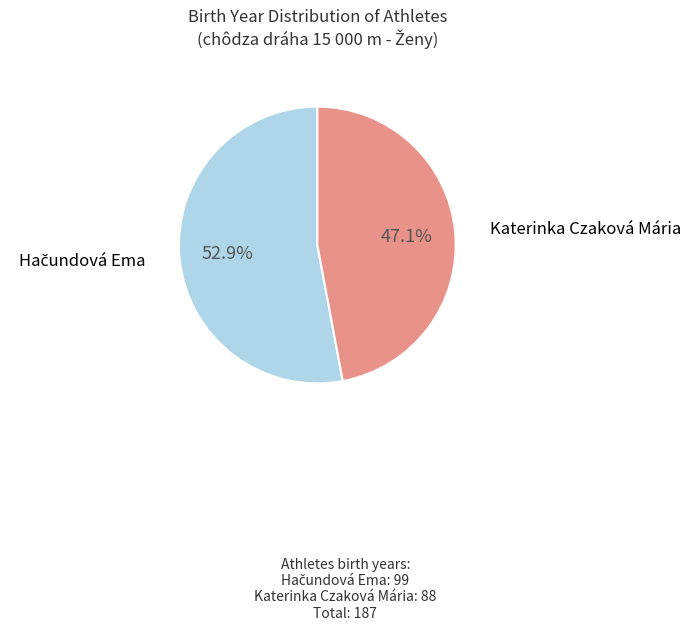

How many slices are in this pie chart?

2